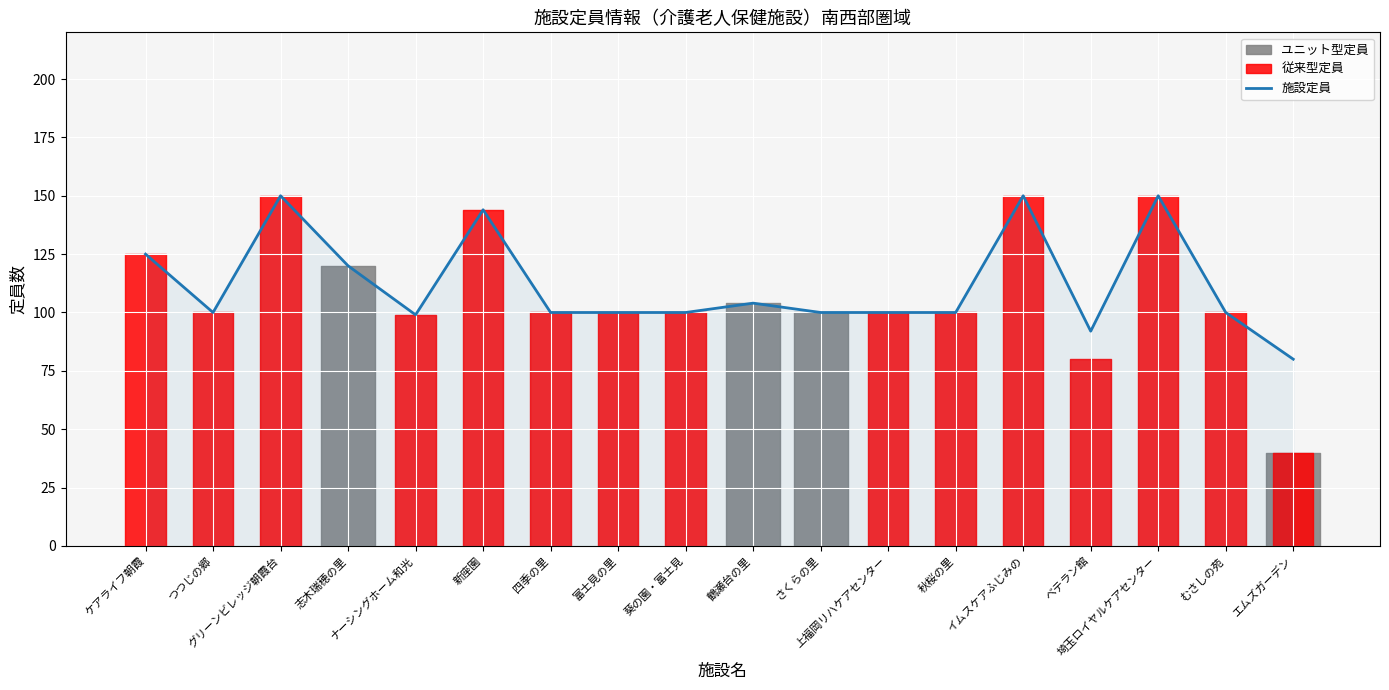

How many lines are shown in the chart?

1